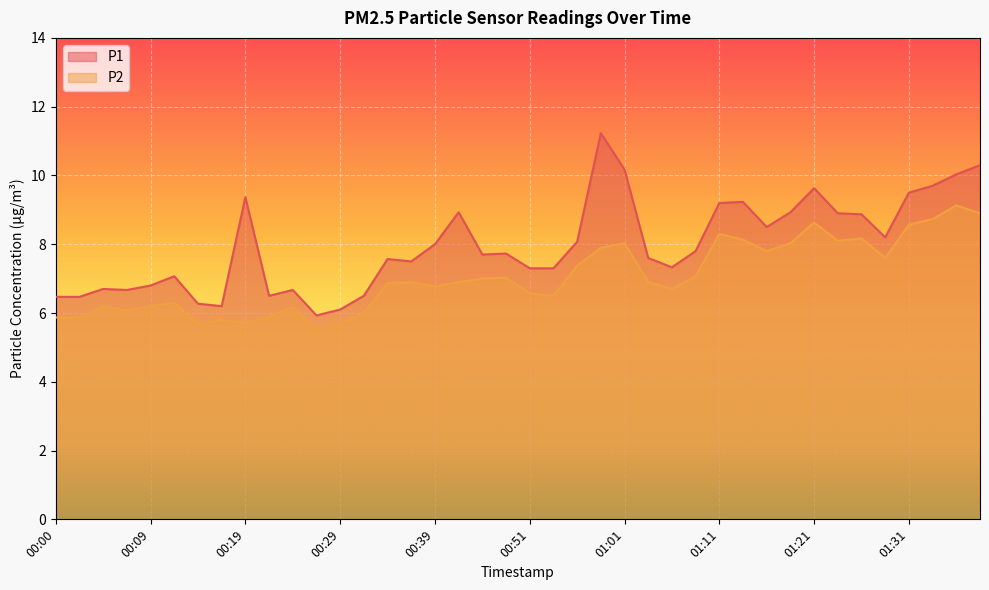

At how many categories does at least one series exceed 9?

10